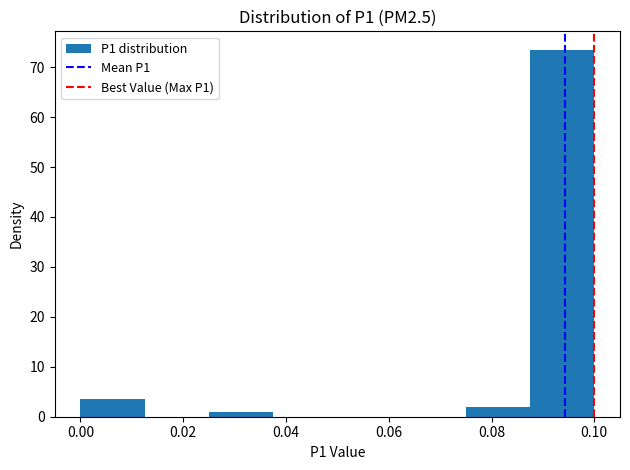

What is the height of the bar covering 0.000 to 0.012 on the x-axis? Neither the bar edges nor the heights are printed on the chart, so give them approximately, as read against the axes.

4